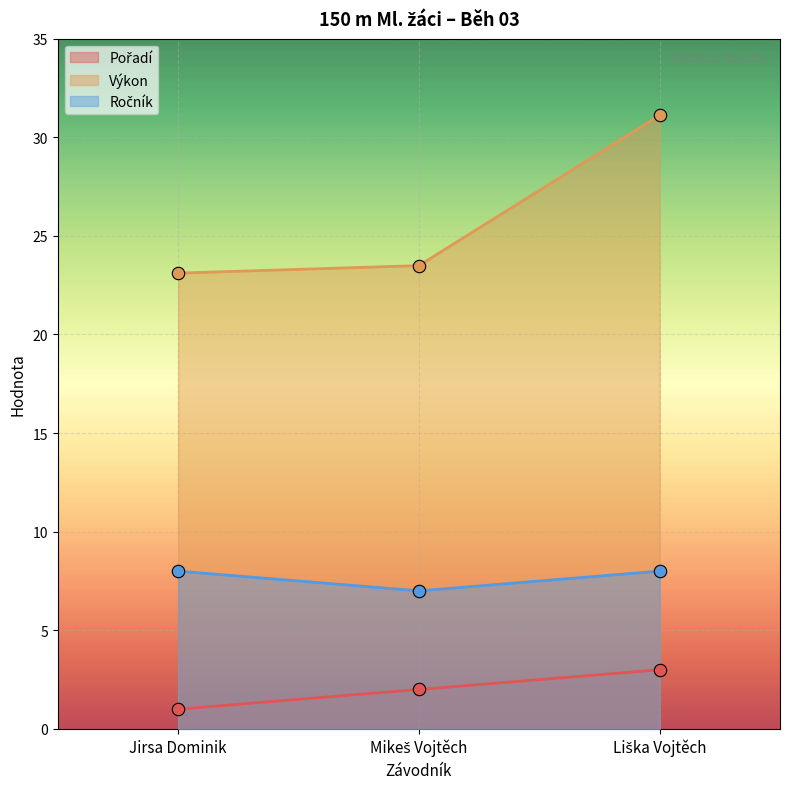

What are all the series names shown in the legend?

Pořadí, Výkon, Ročník